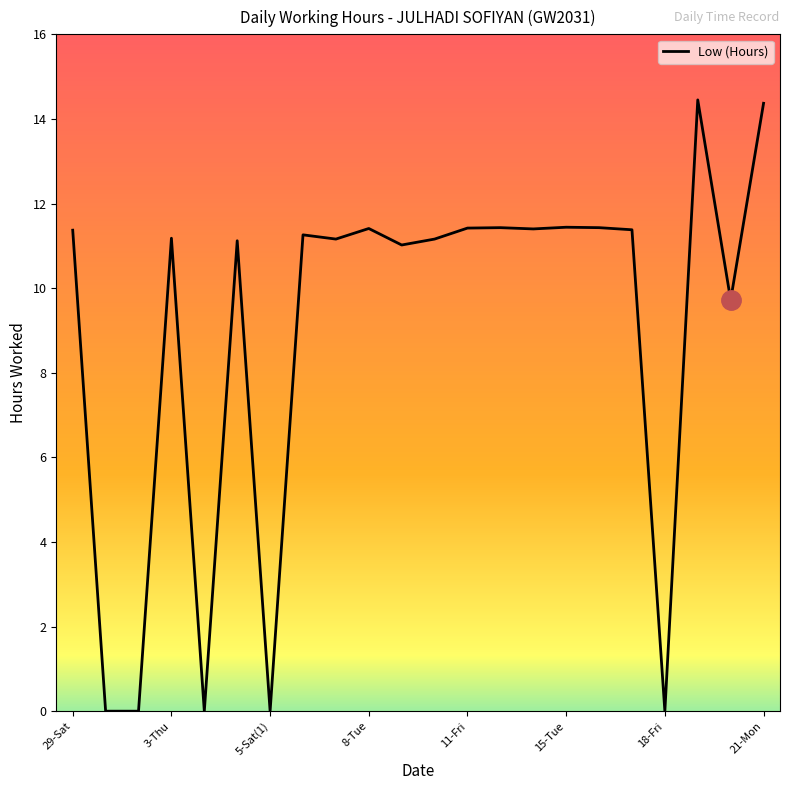

The value at 18-Fri is 0.0. True or false?

True